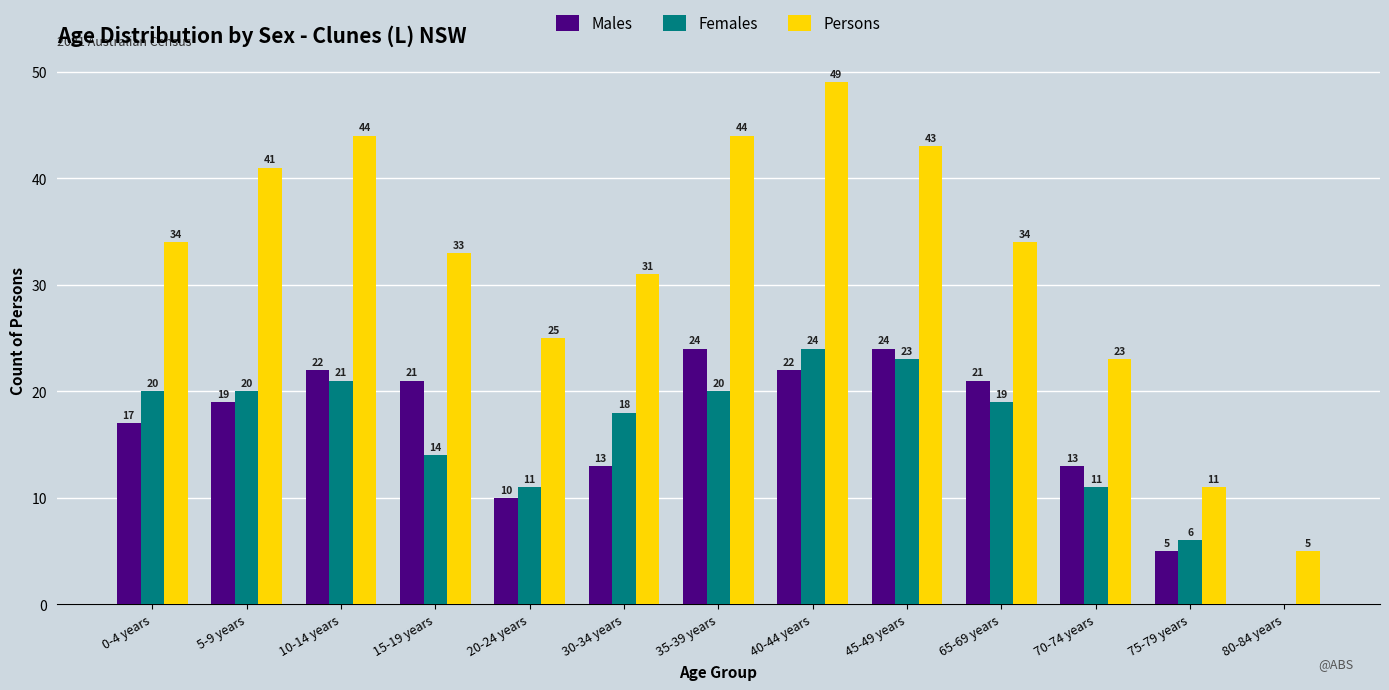

Which series changed the most between 35-39 years and 70-74 years?

Persons